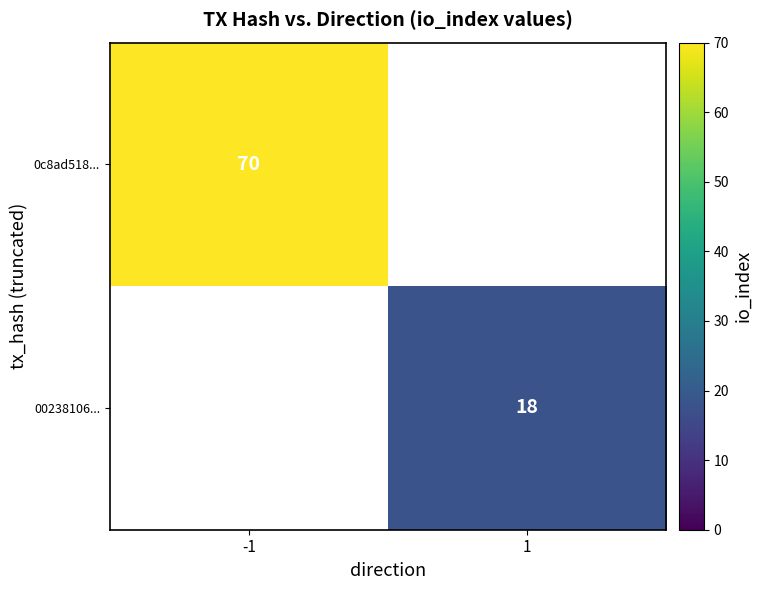

Is the value of 00238106... at 1 greater than the value of 0c8ad518... at -1?

No